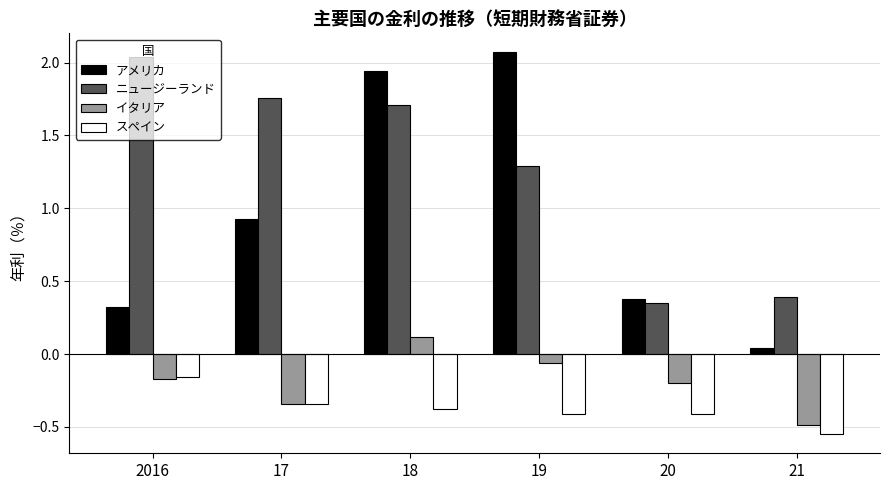

What is the average value of the ニュージーランド series?

1.3